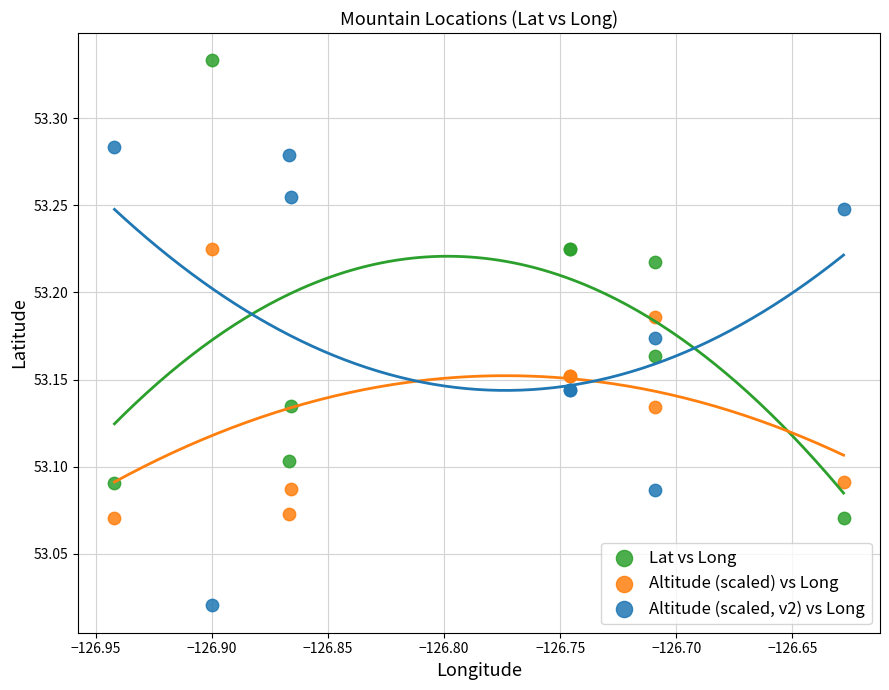

Which series contains the lowest Y value?

Altitude (scaled, v2) vs Long